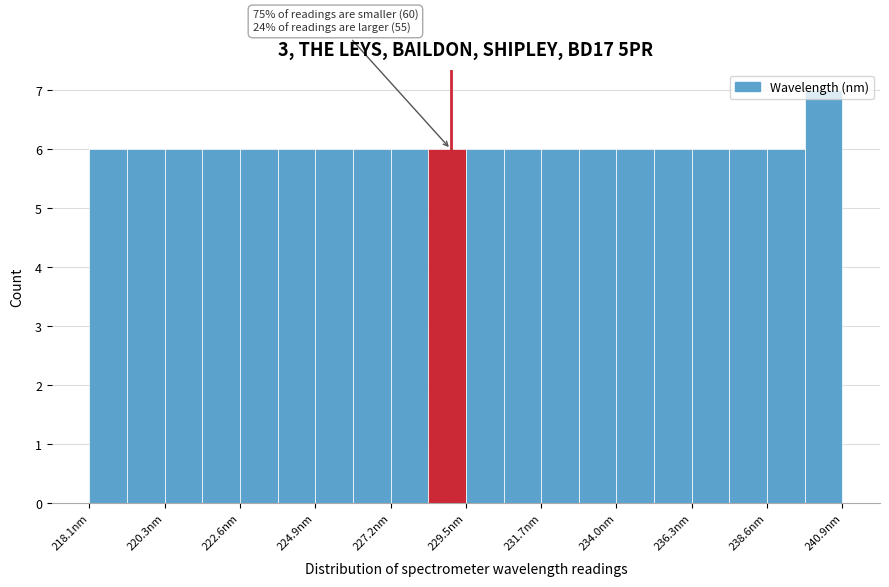

Read against the x-axis, roughly where is the centre of the tallest bar?

240.5